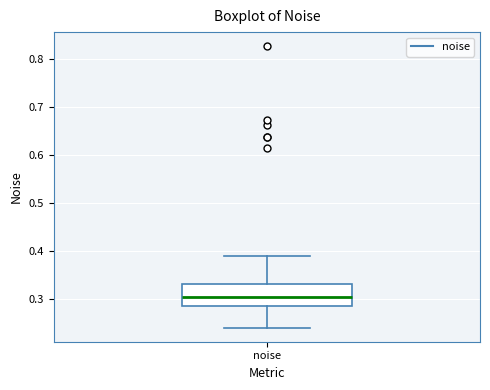

Transcribe this box plot: give where the median line is, the range the box spans, and where the two whiskers end, as read against the y-axis. The values are not printed on the chart, so give them approximately, as read against the axis.

median 0.31, box 0.29 to 0.33, whiskers 0.24 to 0.39